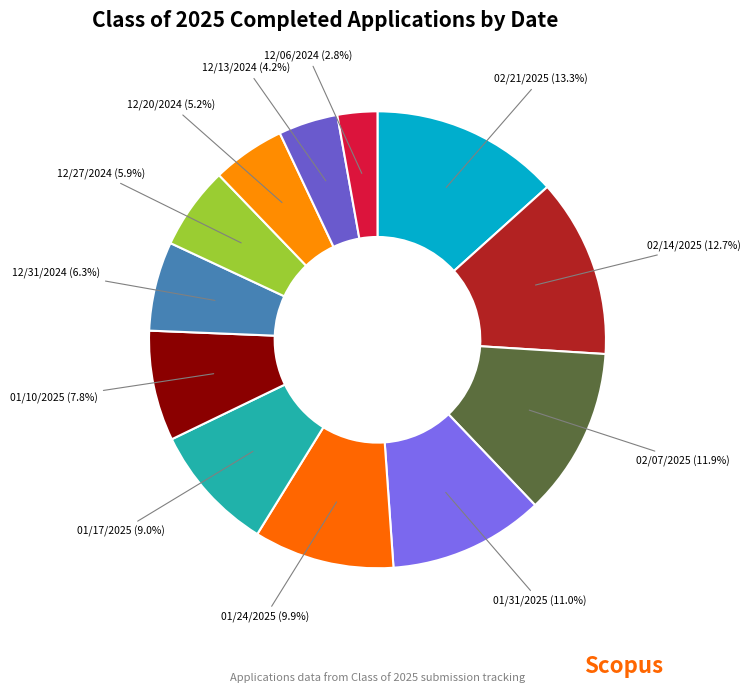

Combined, what portion of the pie is 01/31/2025 and 12/31/2024?

17.3%